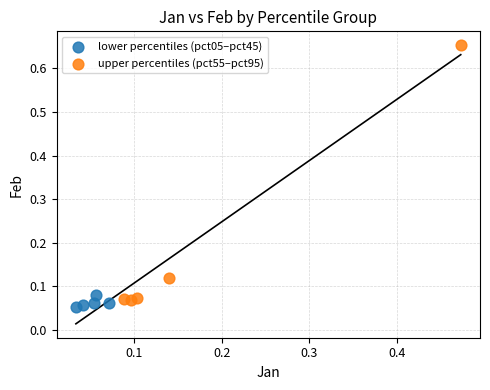

Which series reaches the maximum Y coordinate?

upper percentiles (pct55–pct95)